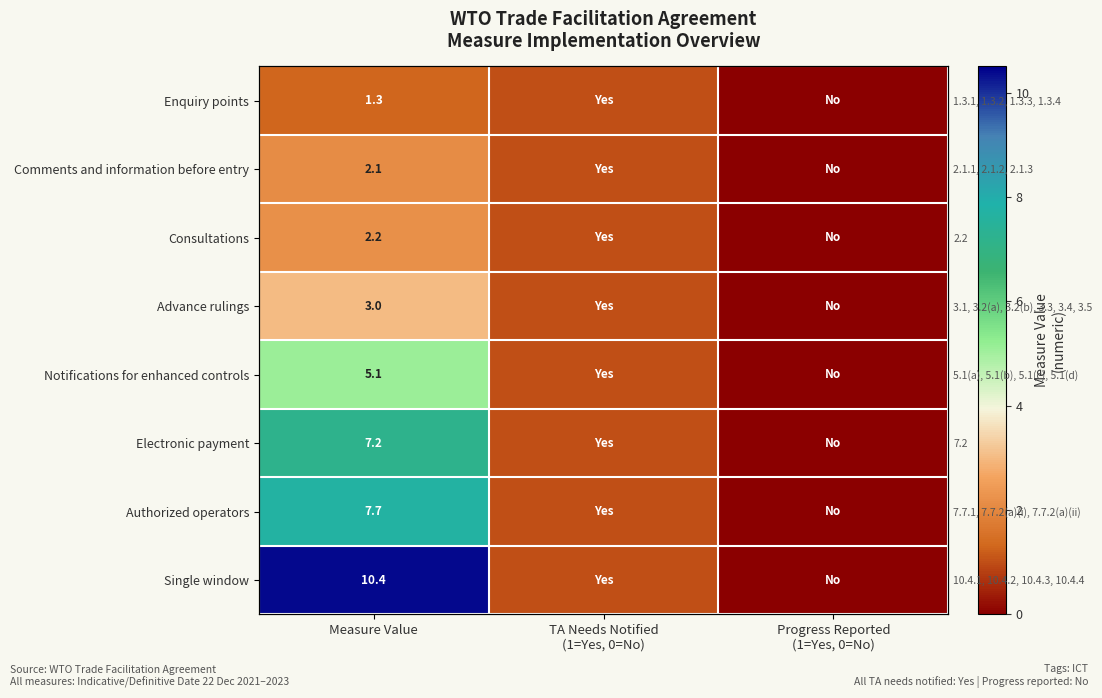

What is the maximum value for Comments and information before entry?

2.1